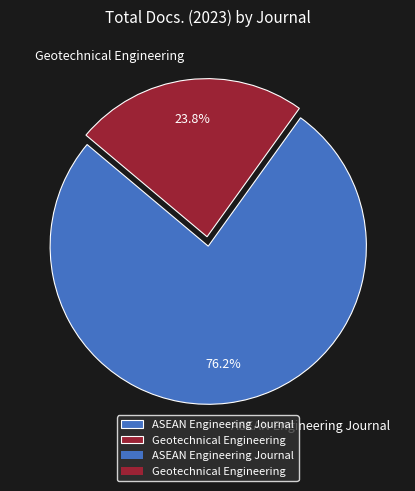

How much of the chart is everything except ASEAN Engineering Journal?

23.8%